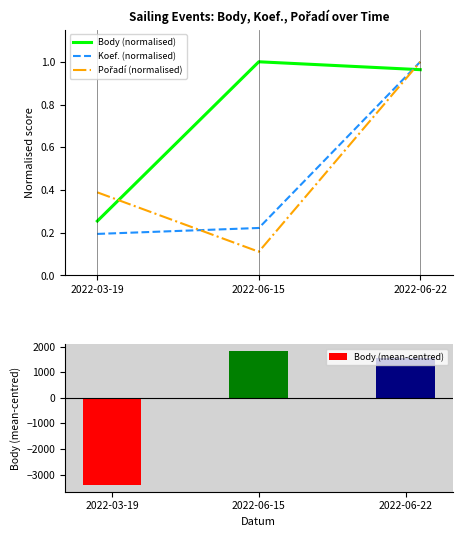

What is the difference between the Koef. (normalised) values at 2022-03-19 and 2022-06-22?

0.8